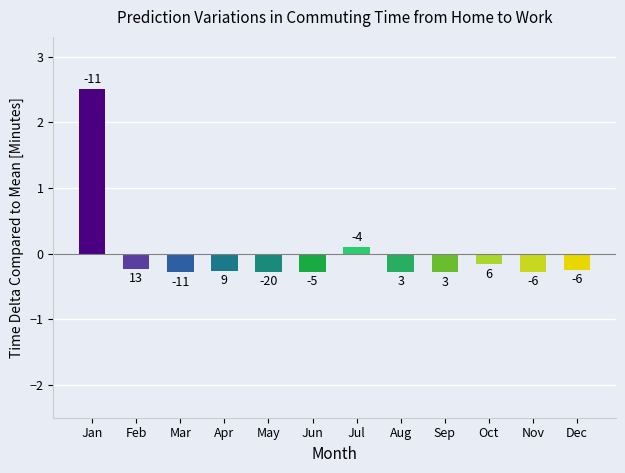

Where does the data first go above 0?

Jan